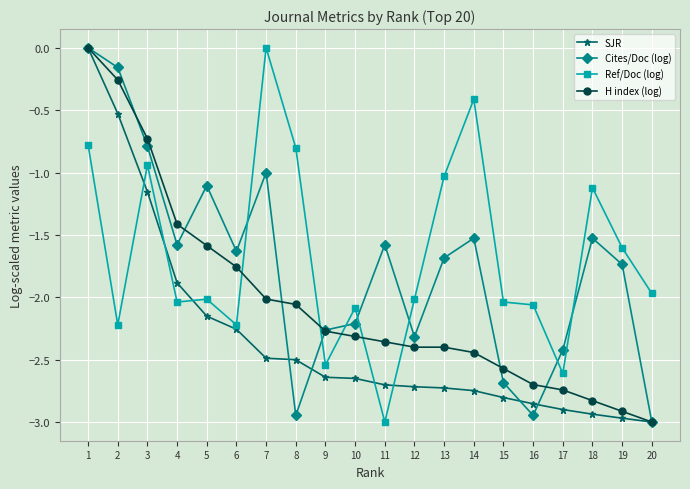

What is the difference between the highest and lowest values at 8?

2.1